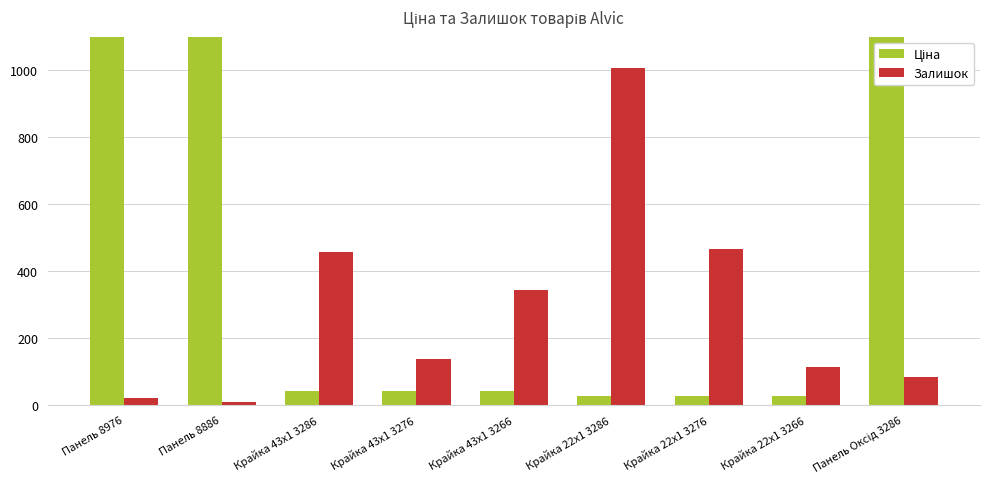

What is the label of the 9th bar from the left?

Панель Оксід 3286